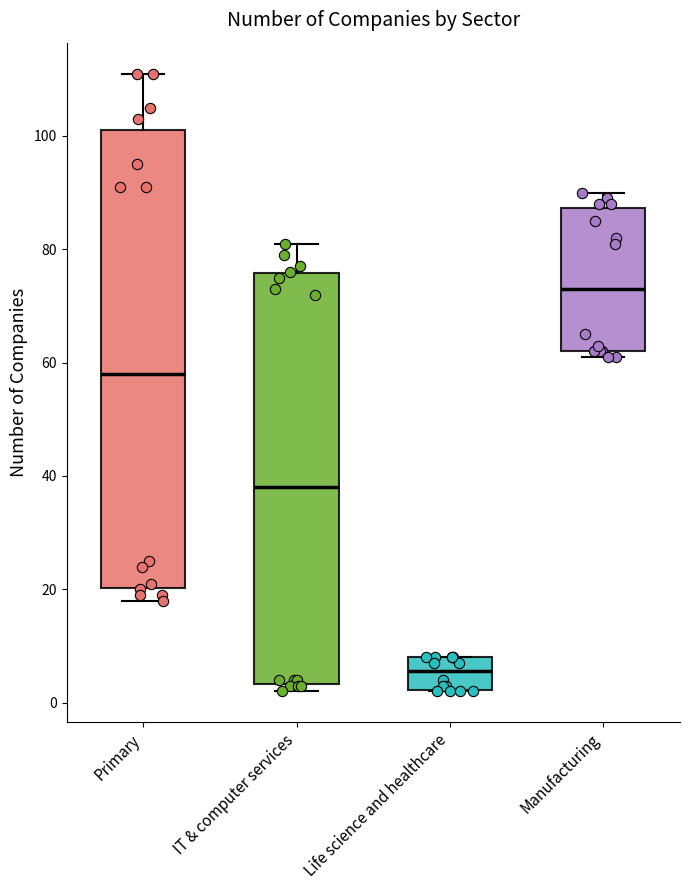

Which box has the highest median line?

Manufacturing